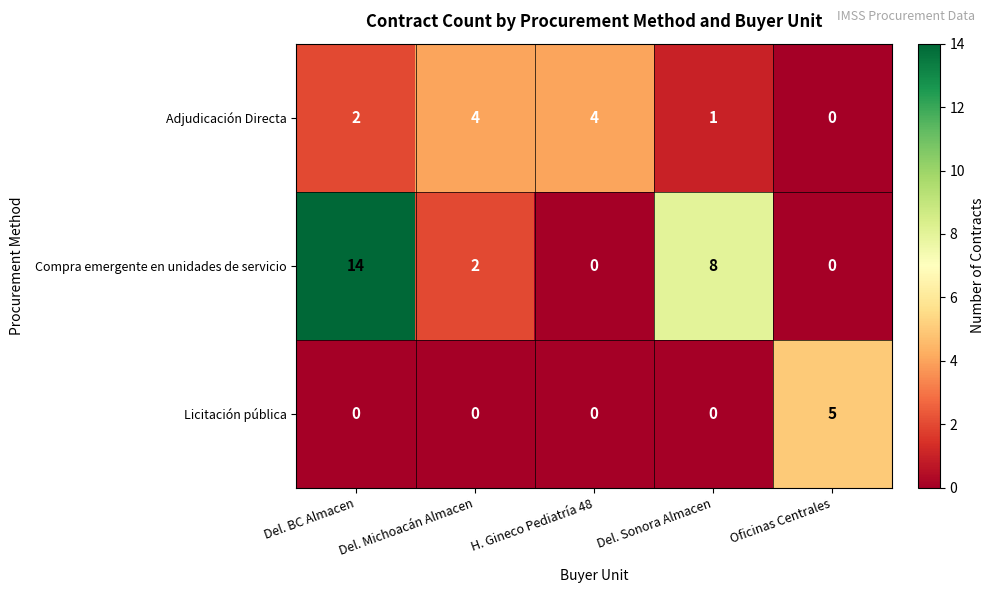

Which series changed the most between H. Gineco Pediatría 48 and Oficinas Centrales?

Licitación pública